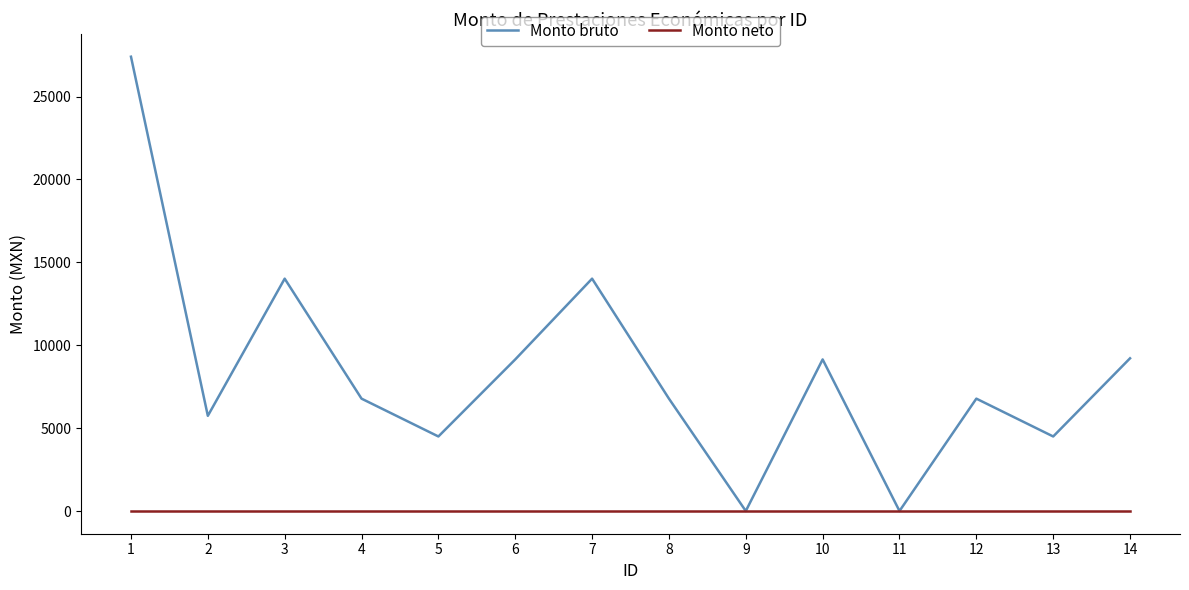

What is the maximum value for Monto bruto?

27404.5